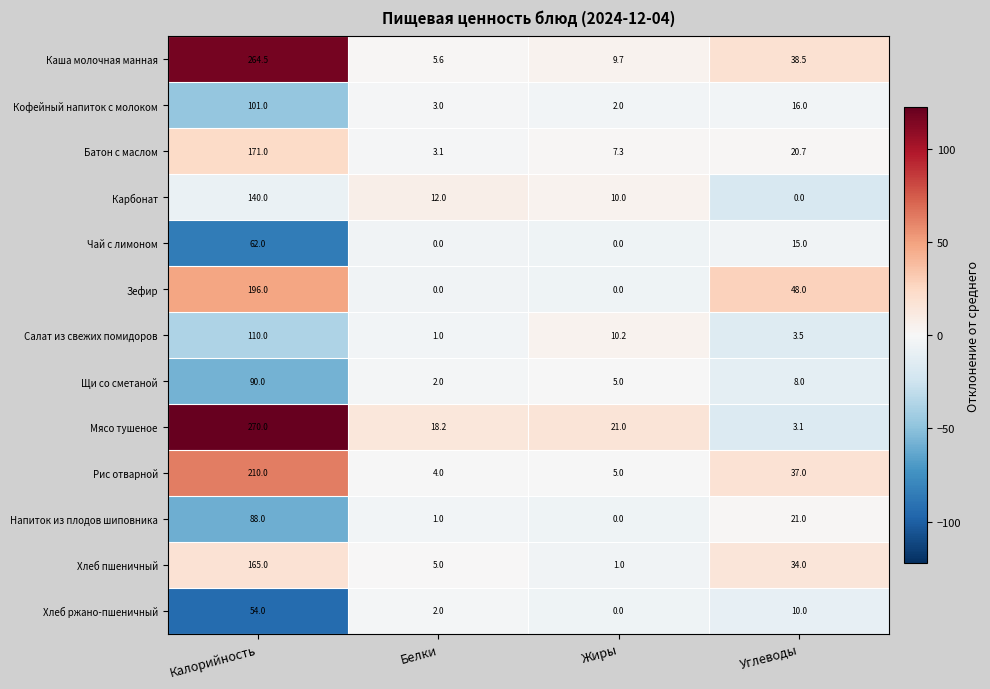

At Углеводы, list the series in order from largest to smallest.

Зефир, Каша молочная манная, Рис отварной, Хлеб пшеничный, Напиток из плодов шиповника, Батон с маслом, Кофейный напиток с молоком, Чай с лимоном, Хлеб ржано-пшеничный, Щи со сметаной, Салат из свежих помидоров, Мясо тушеное, Карбонат